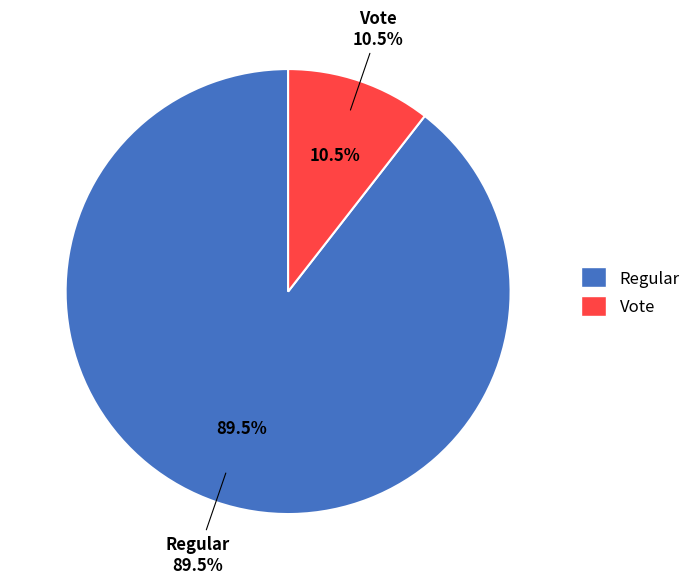

How many slices are in this pie chart?

2